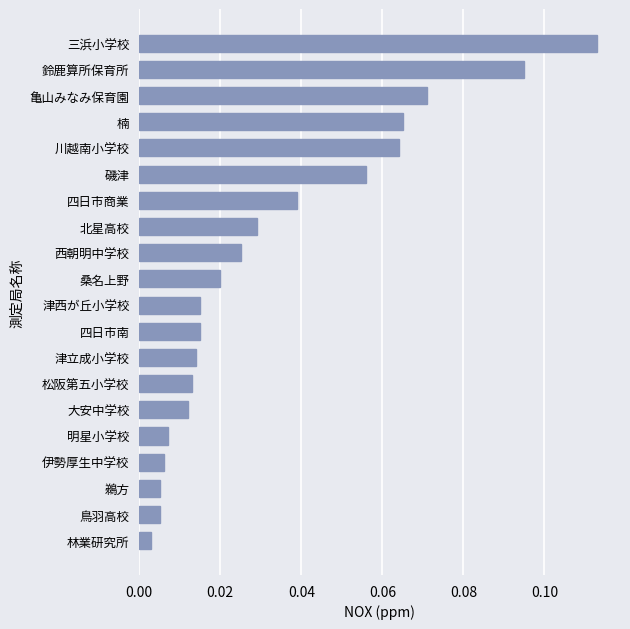

What is the sum of all values?

0.7